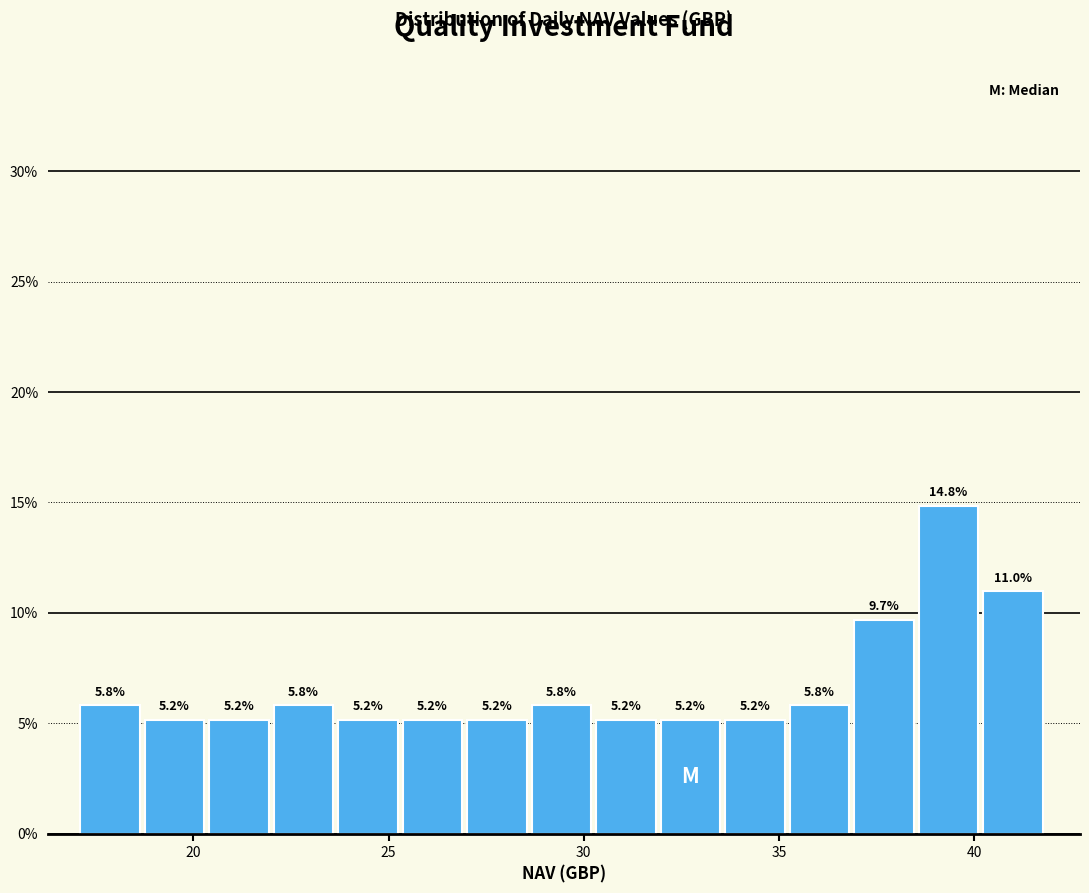

Read against the x-axis, roughly where is the centre of the tallest bar?

39.5